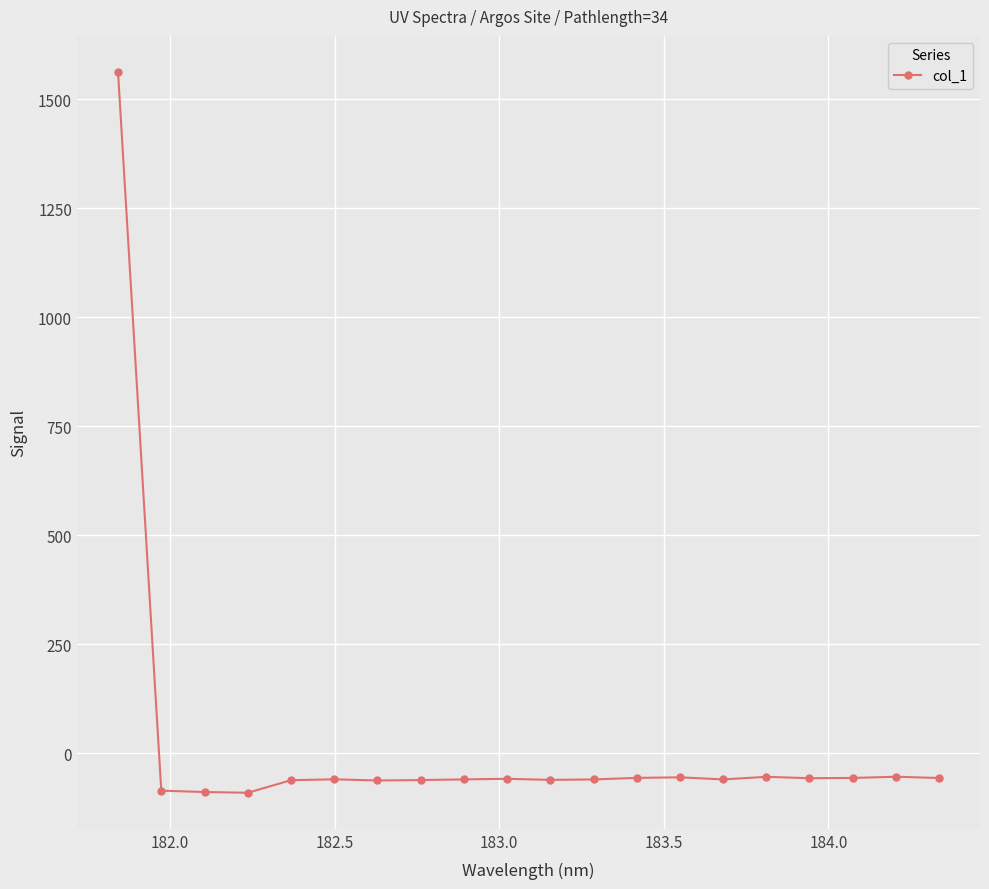

True or false: the data has more than 0 interior local peaks.

True